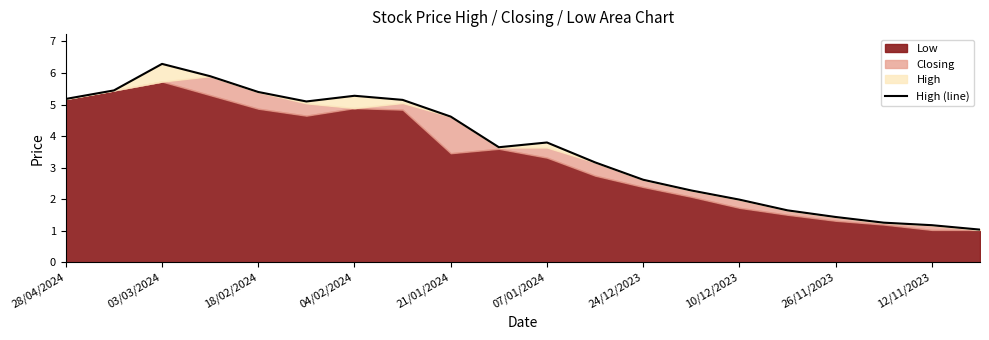

What is the value of the 6th point from the left?

5.1